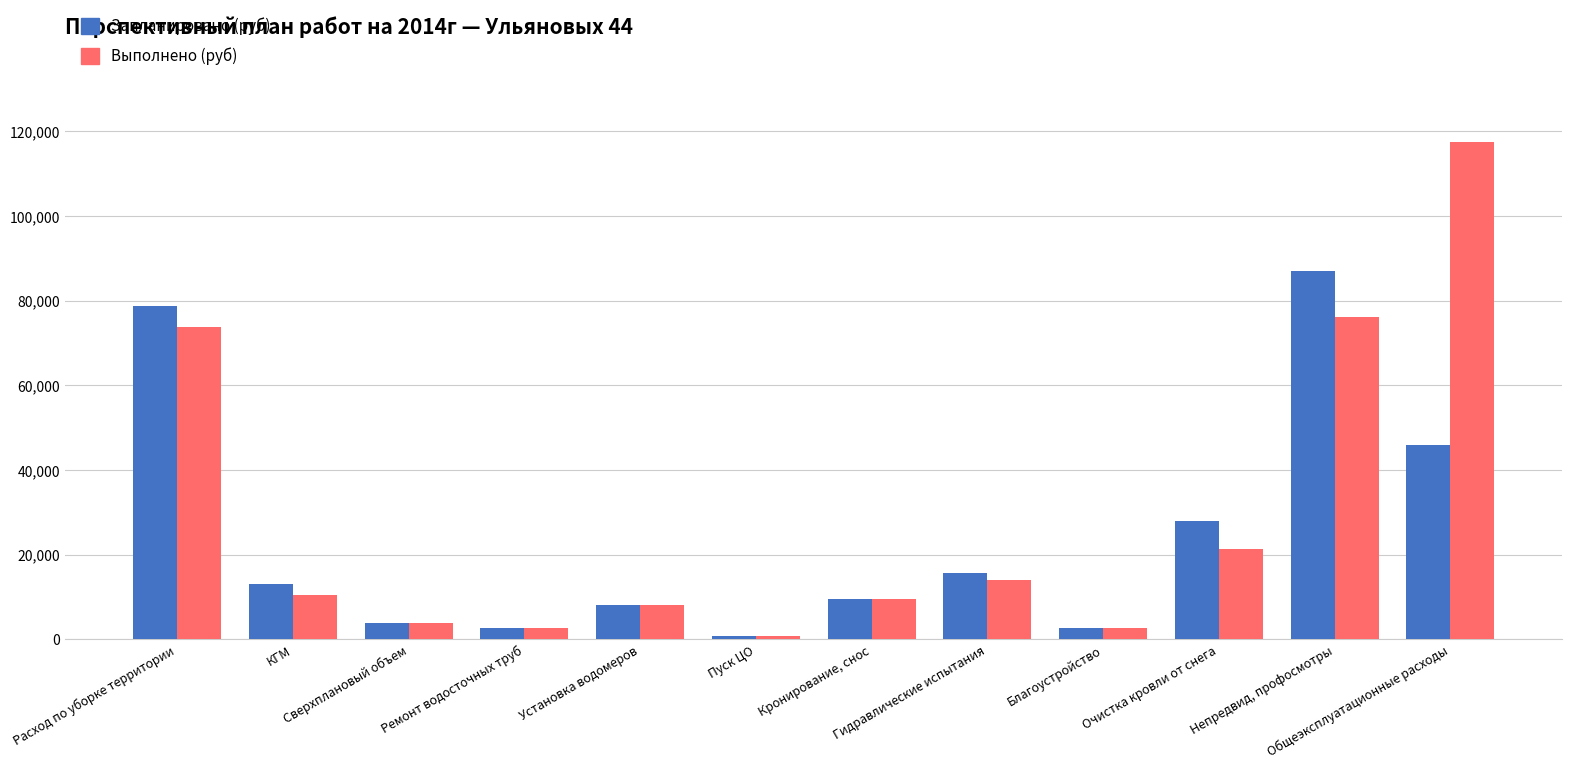

Count the number of categories in the chart.

12